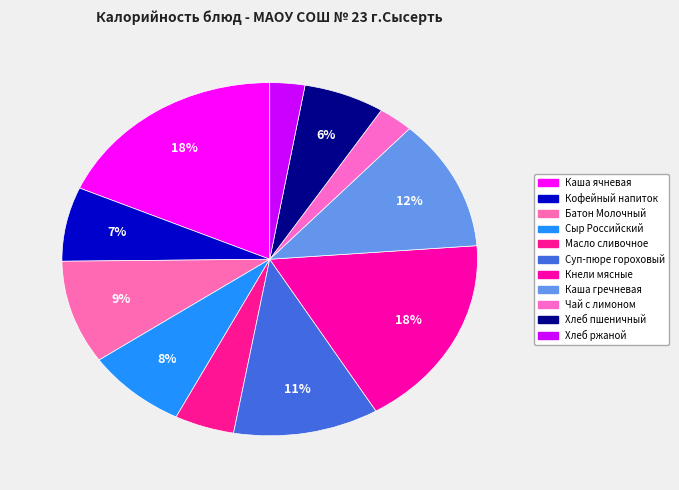

Count the number of slices in the pie.

11